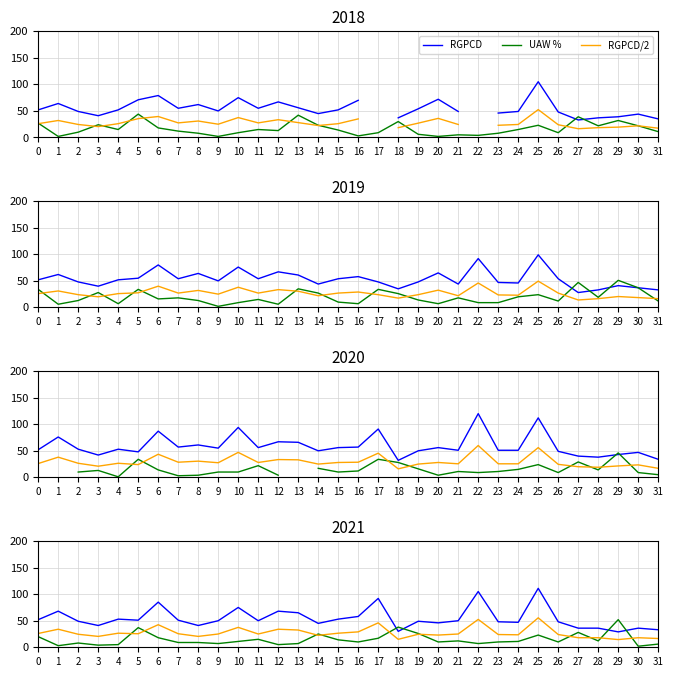

List the series in order of their overall mean, highest first.

RGPCD, RGPCD/2, UAW %